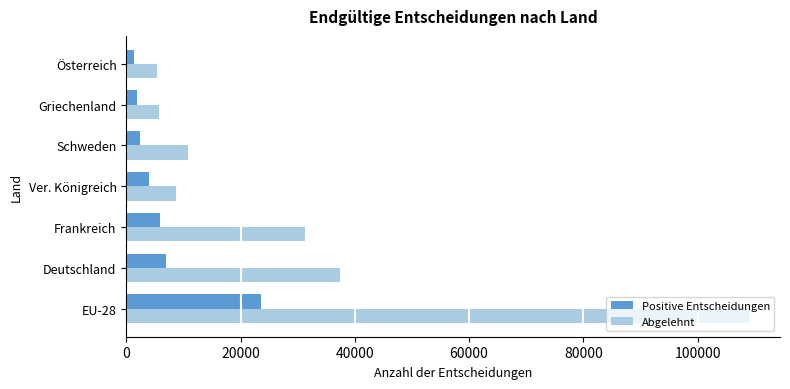

The value of Positive Entscheidungen at Frankreich is 5825. True or false?

True